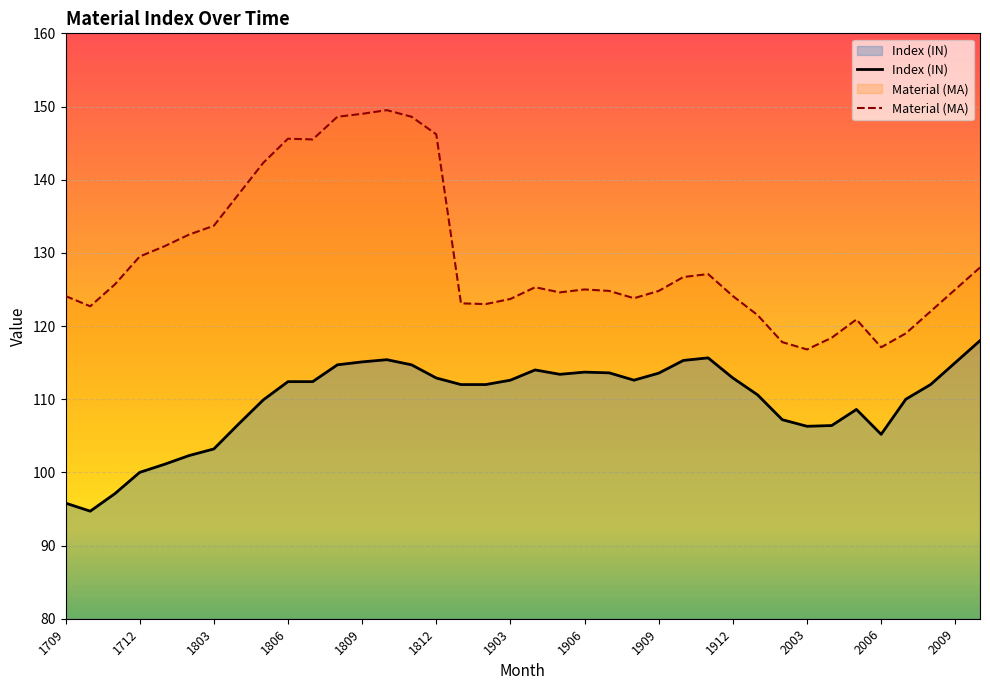

True or false: Material (MA) and Index (IN) intersect in this chart.

False